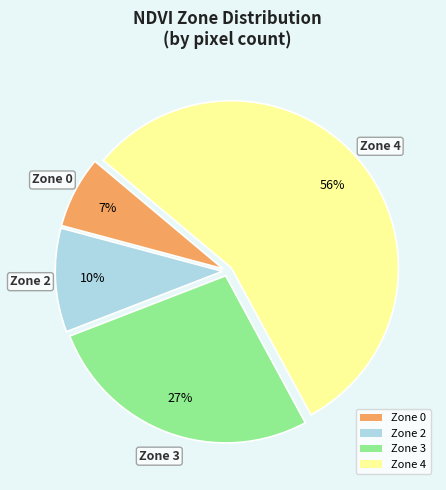

What percentage is the Zone 2 slice, to the nearest percent?

10%